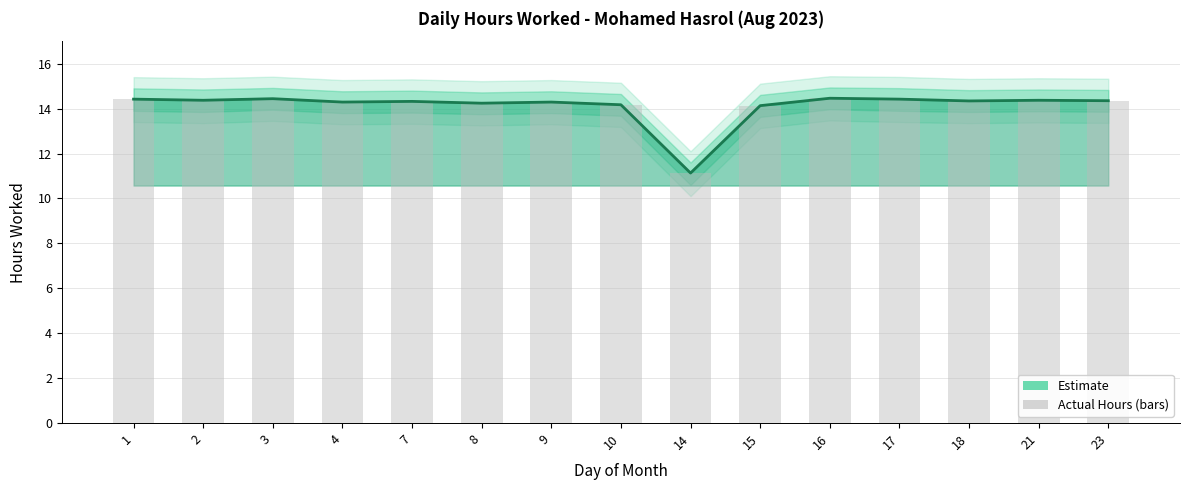

At which label is the value closest to 12?

14